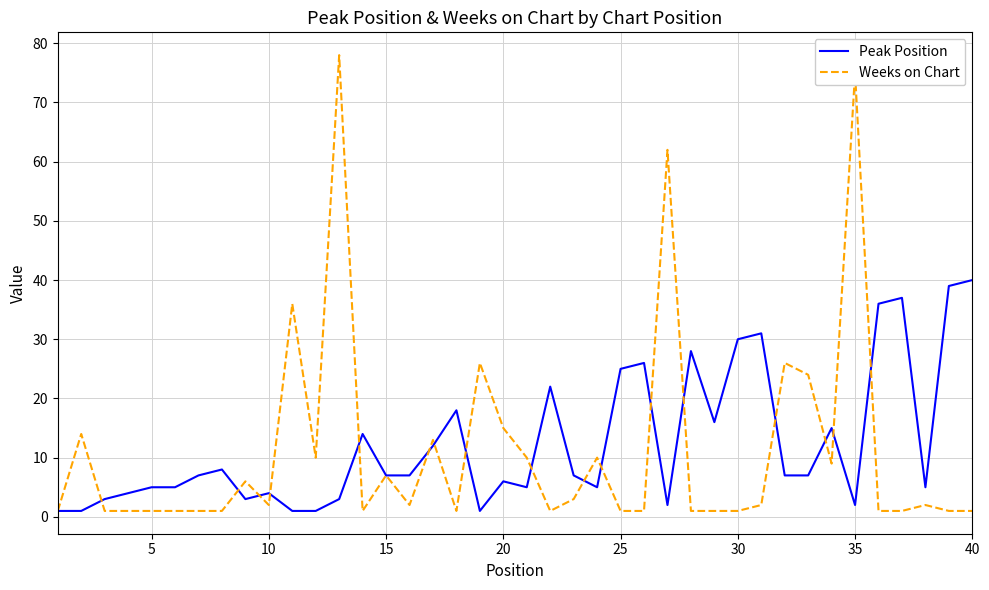

What is the maximum value for Peak Position?

40